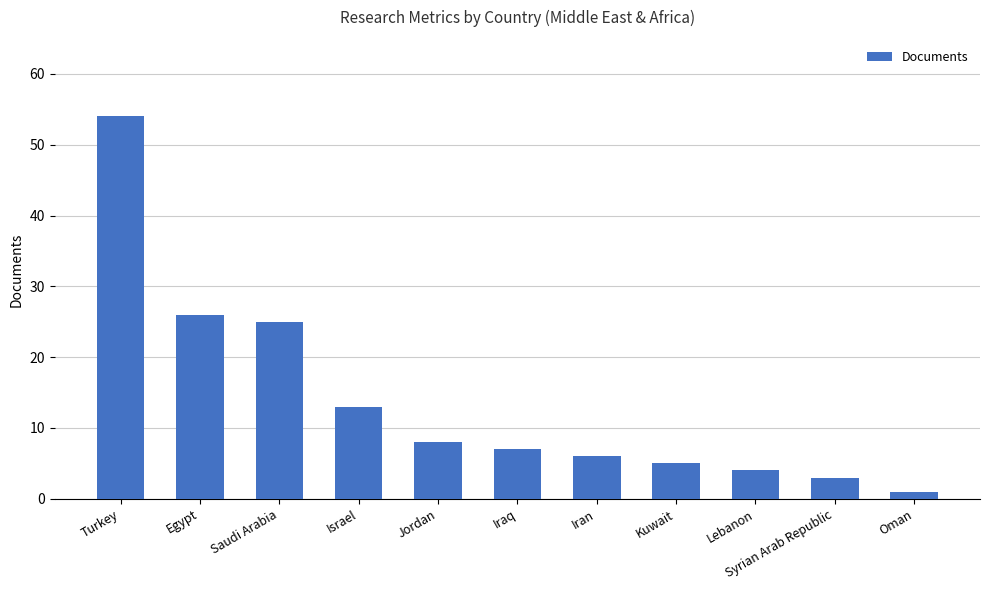

What is the average value?

14